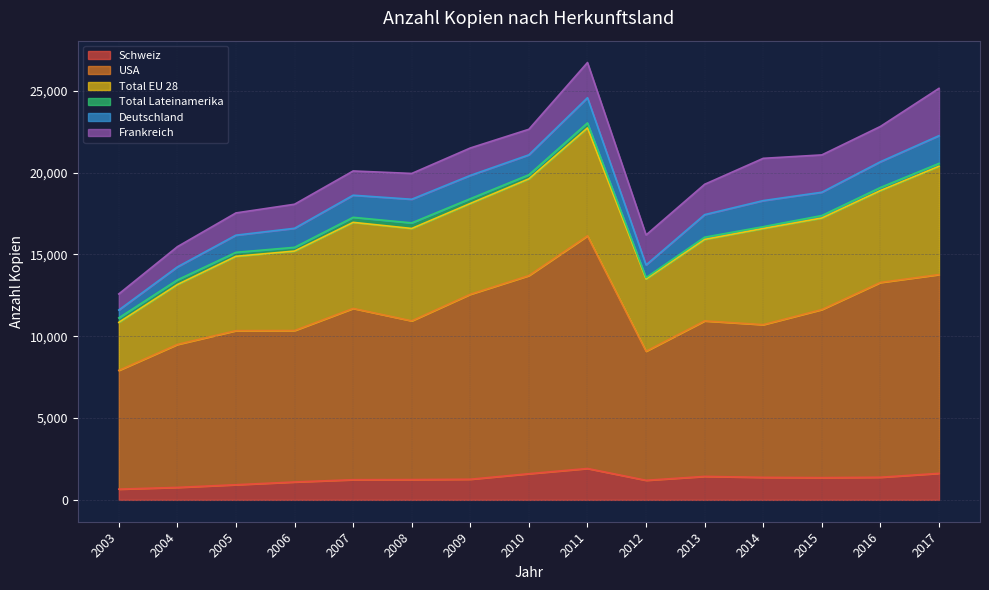

What is the sum of all Total EU 28 values?

78063